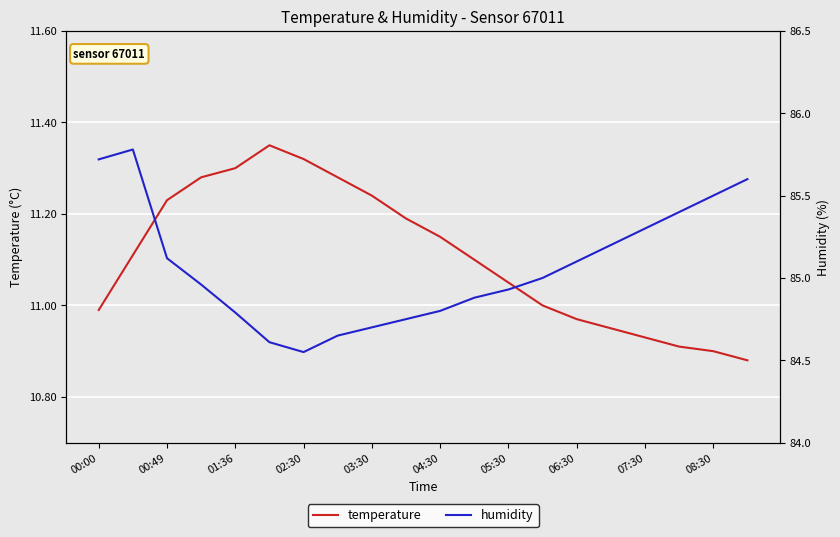

Is it true that temperature equals 2.4 at 02:30?

False